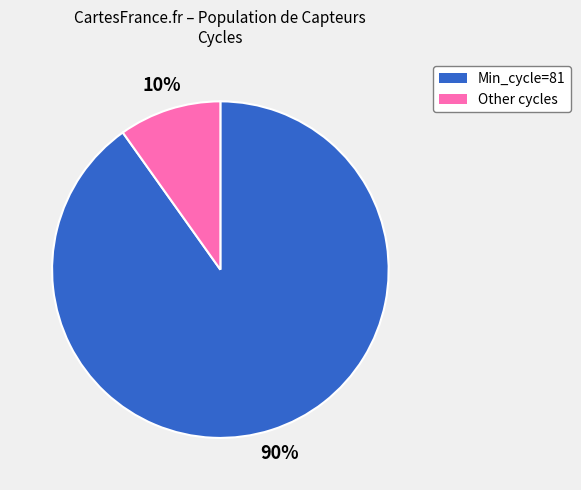

To the nearest percent, what is the average slice percentage?

50%